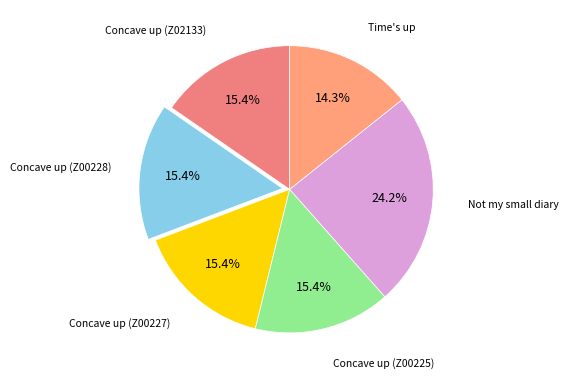

What is the largest slice in the pie chart?

Not my small diary